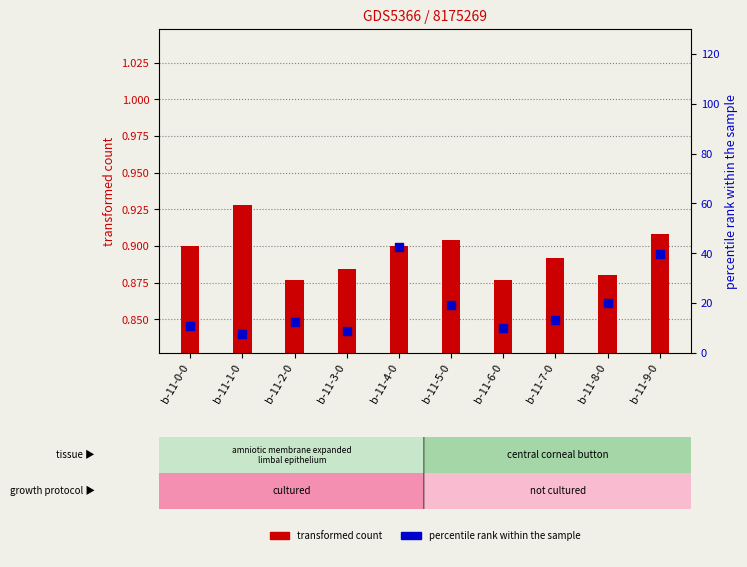

What are all the series names shown in the legend?

transformed count, percentile rank within the sample